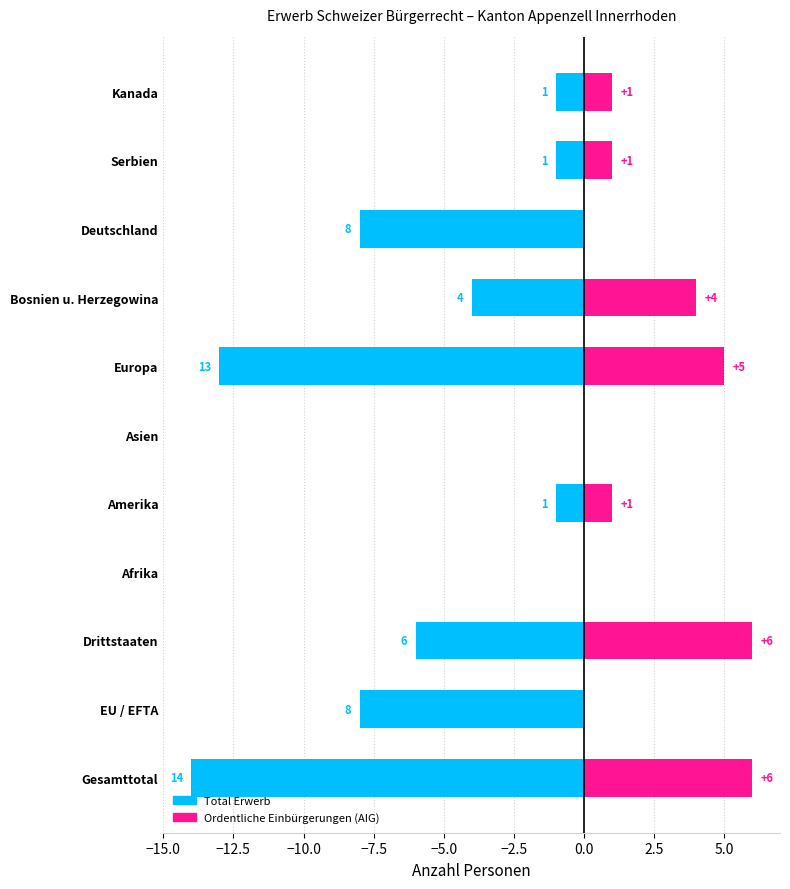

How many distinct data groups are displayed?

2